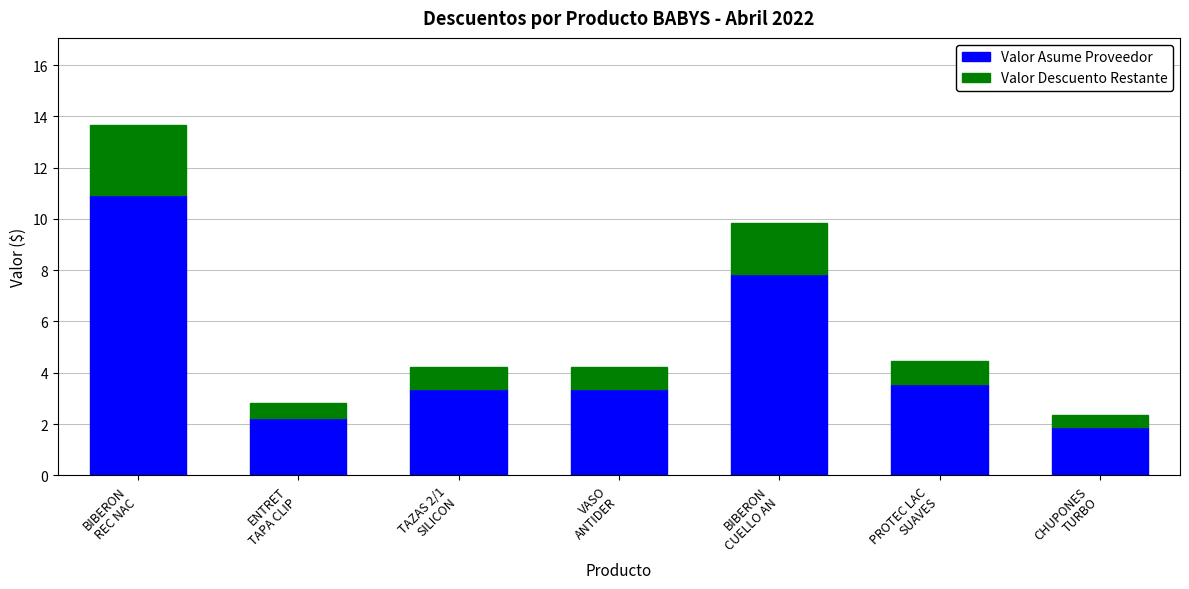

How many bars are there in total?

7